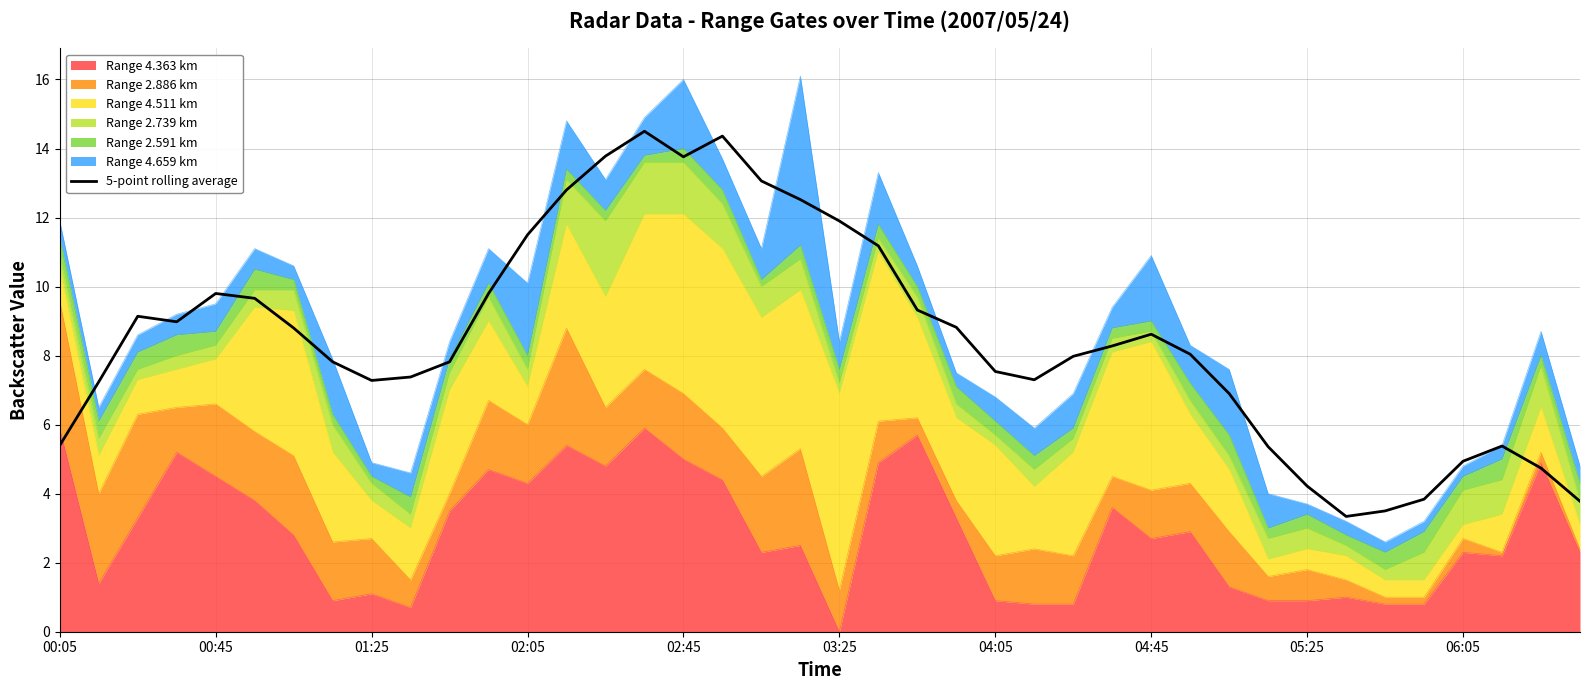

What is the value of the 5th point from the left?

9.8